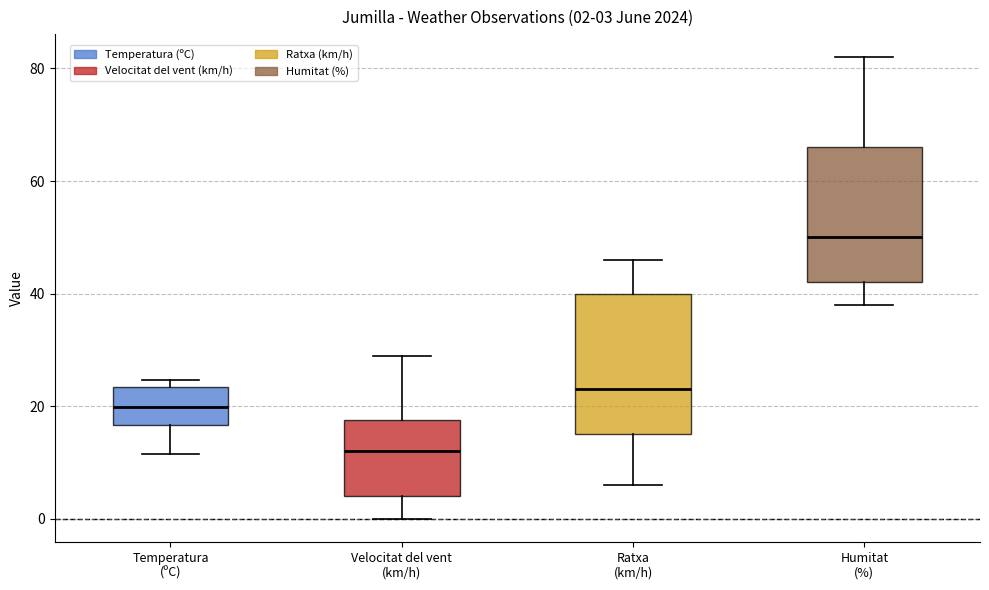

Which box's median line is the lowest?

Velocitat del vent (km/h)